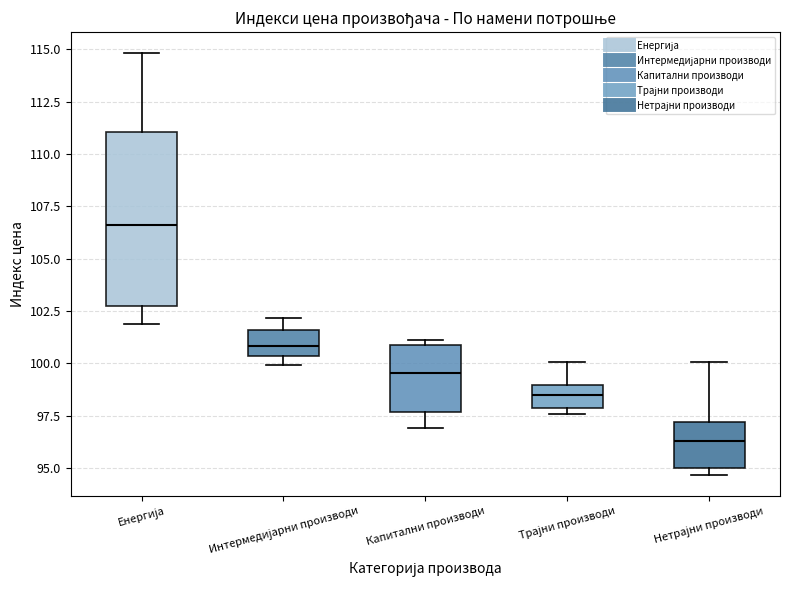

Reading left to right, transcribe this box plot: for each box, give where its median line is, the range the box spans, and where its two whiskers end, as read against the y-axis. The values are not printed on the chart, so give them approximately, as read against the axis.

Енергија: median 106.5, box 102.5 to 111.0, whiskers 102.0 to 115.0
Интермедијарни производи: median 101.0, box 100.5 to 101.5, whiskers 100.0 to 102.0
Капитални производи: median 99.5, box 97.5 to 101.0, whiskers 97.0 to 101.0 (just above the box's upper edge)
Трајни производи: median 98.5, box 98.0 to 99.0, whiskers 97.5 to 100.0
Нетрајни производи: median 96.5, box 95.0 to 97.0, whiskers 94.5 to 100.0